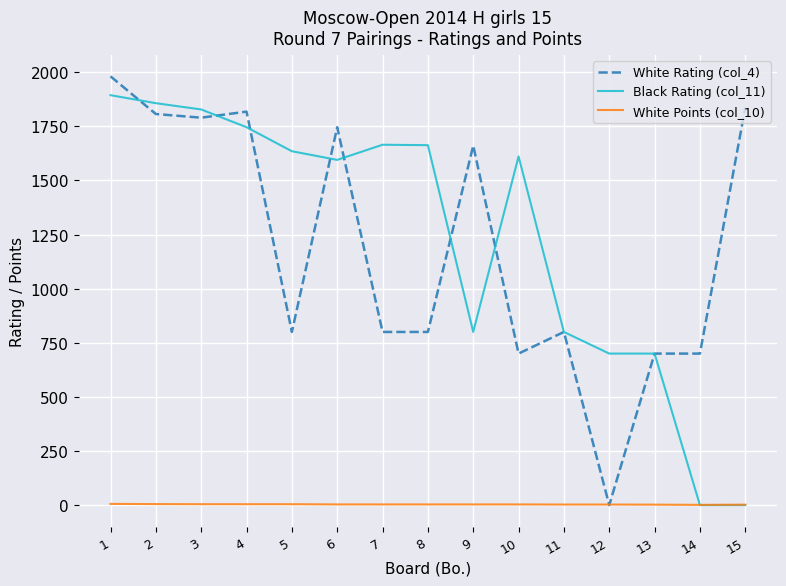

Reading left to right, list all the values displayed in this chart.

White Rating (col_4): 1=1981.0	2=1807.0	3=1790.0	4=1818.0	5=800.0	6=1746.0	7=800.0	8=800.0	9=1661.0	10=700.0	11=800.0	12=0.0	13=700.0	14=700.0	15=1837.0
Black Rating (col_11): 1=1894.0	2=1857.0	3=1828.0	4=1746.0	5=1635.0	6=1595.0	7=1665.0	8=1663.0	9=800.0	10=1611.0	11=800.0	12=700.0	13=700.0	14=0.0	15=0.0
White Points (col_10): 1=5.5	2=4.5	3=4.0	4=4.0	5=4.0	6=3.0	7=3.0	8=3.0	9=3.0	10=3.0	11=2.5	12=2.5	13=2.0	14=1.0	15=2.0